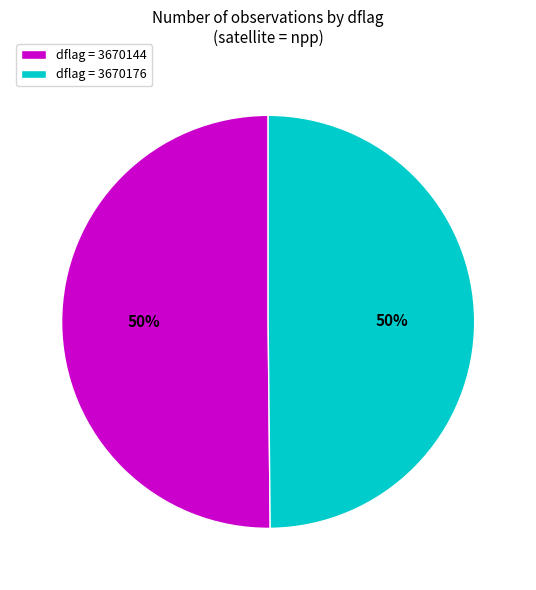

To the nearest percent, what is the combined percentage of dflag = 3670144 and dflag = 3670176?

100%